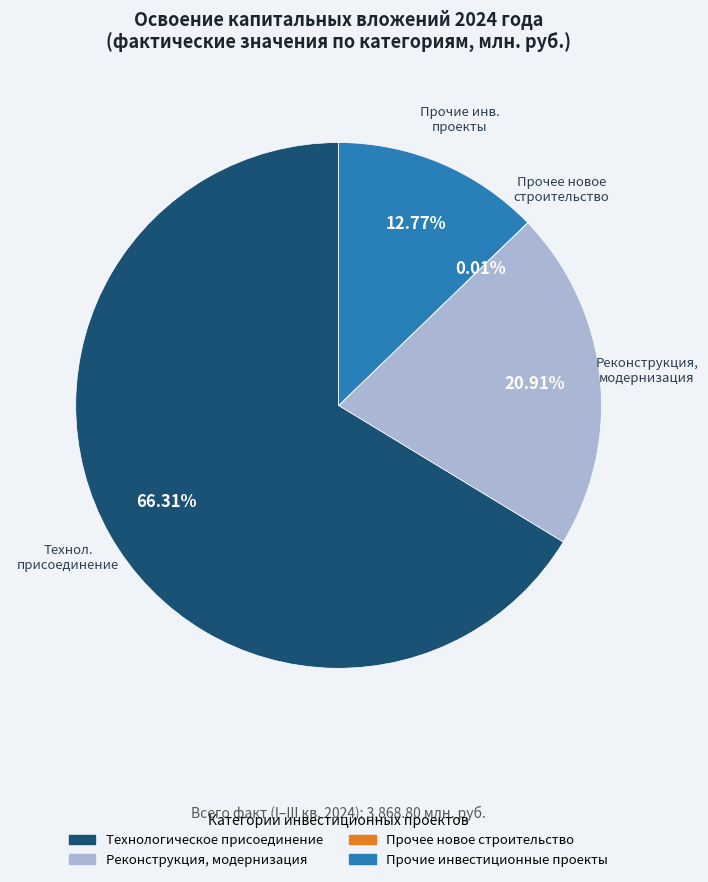

Combined, do Прочие инвестиционные проекты and Технологическое присоединение account for over 50%?

Yes